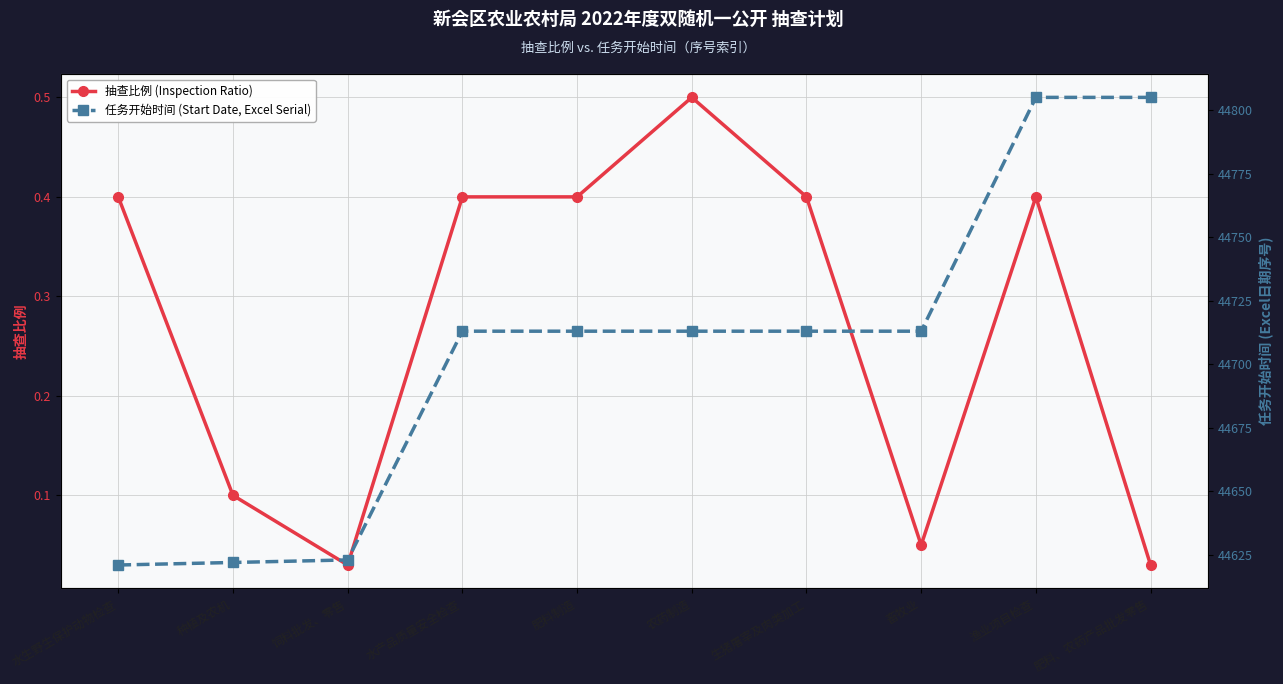

True or false: 任务开始时间 (Start Date, Excel Serial) has a value of 28934.6 at 水生野生保护动物检查.

False